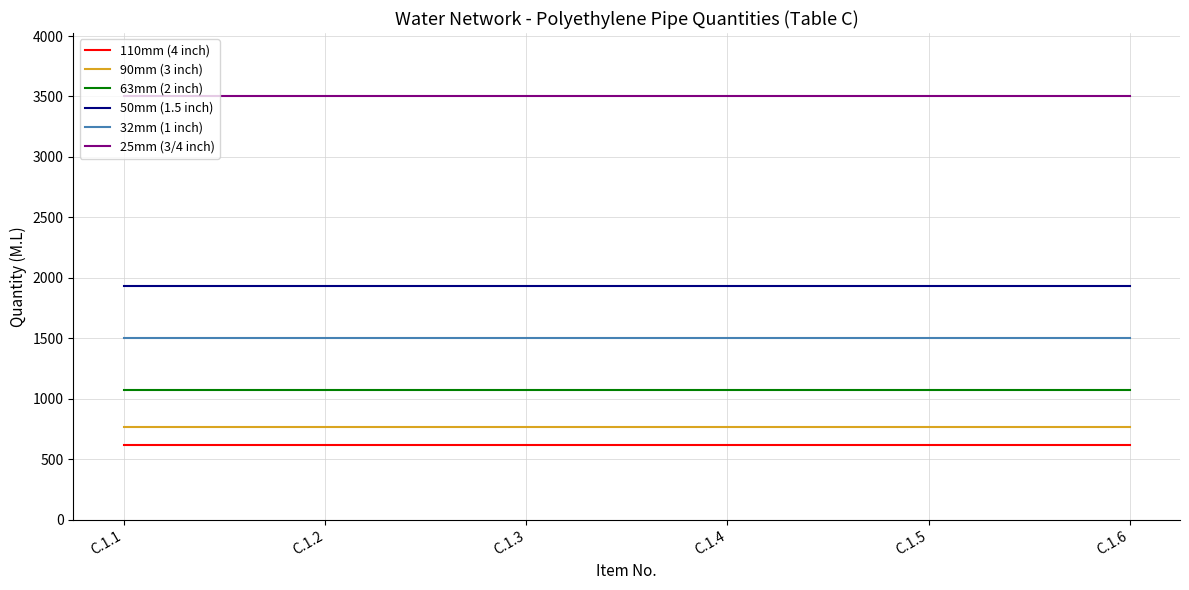

True or false: 50mm (1.5 inch) and 25mm (3/4 inch) intersect in this chart.

False